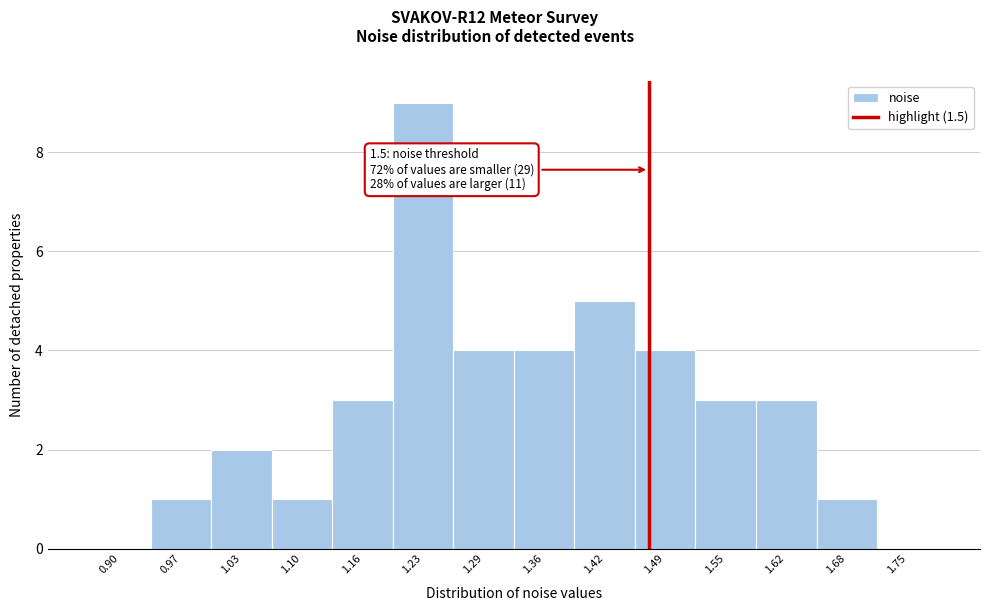

Reading left to right, extract all data points from this chart.

0.90=0	0.97=1	1.03=2	1.10=1	1.16=3	1.23=9	1.29=4	1.36=4	1.42=5	1.49=4	1.55=3	1.62=3	1.68=1	1.75=0